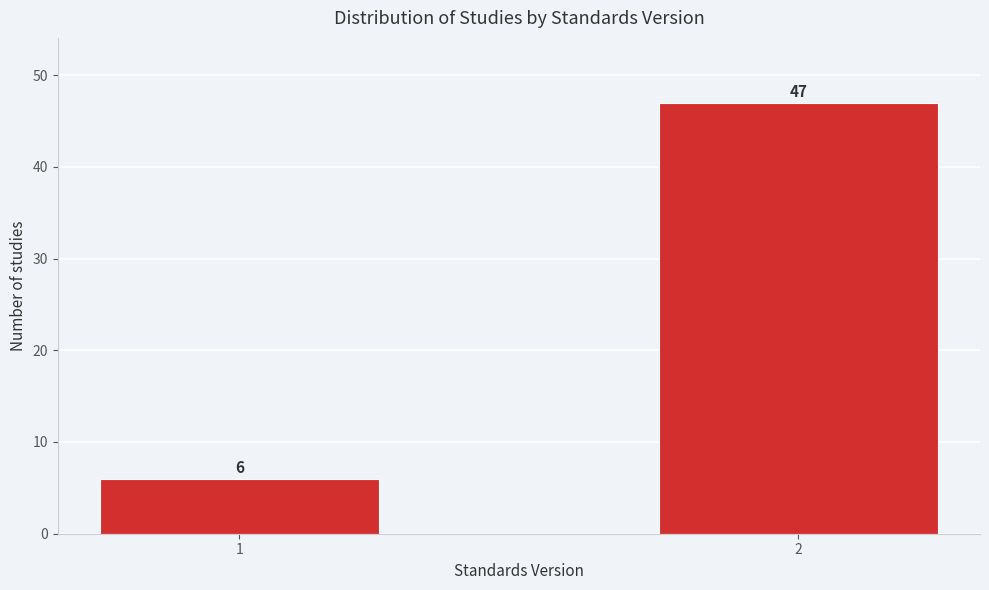

Reading left to right, list all the values displayed in this chart.

1=6	2=47